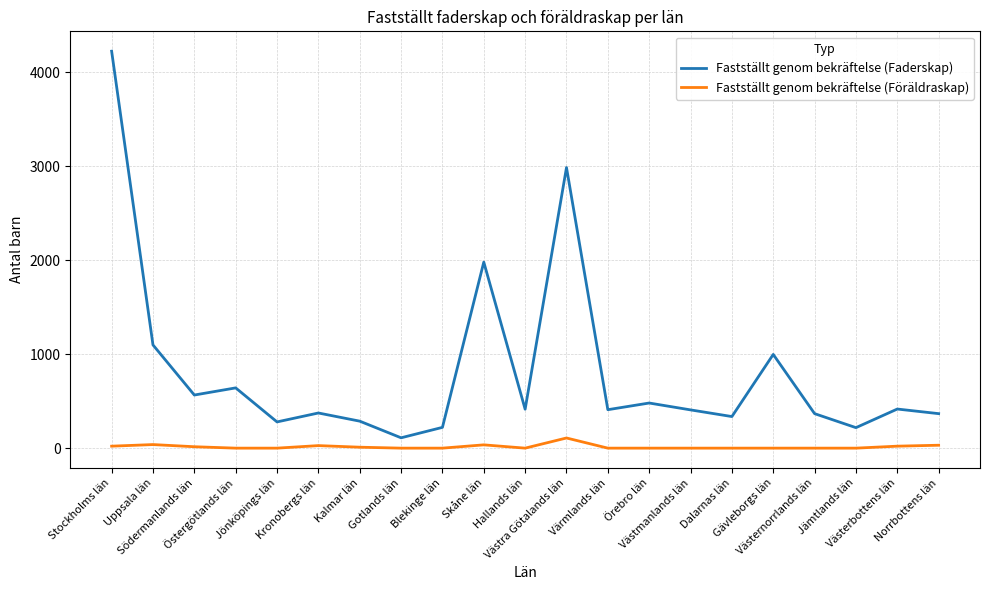

What position from the right is Uppsala län?

20